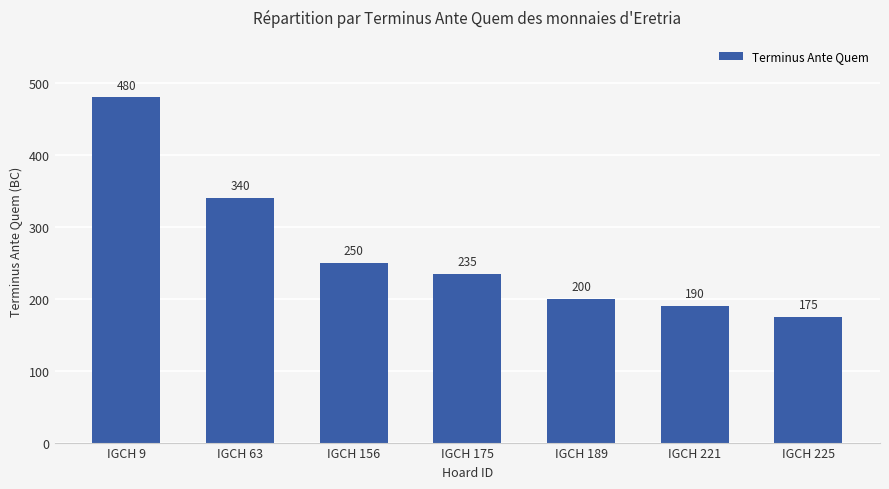

What is the sum of the values at IGCH 9 and IGCH 156?

730